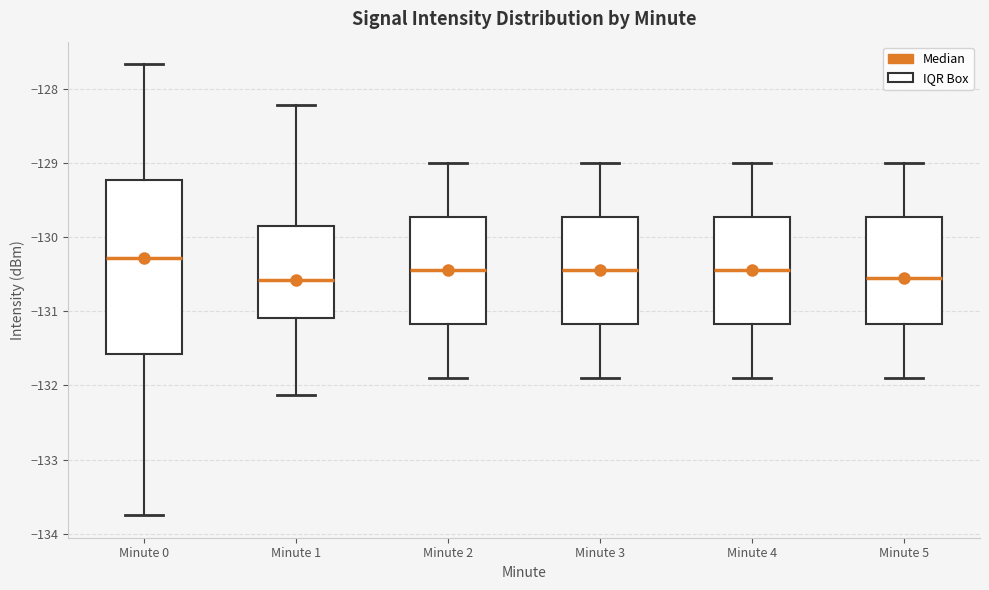

Reading left to right, read every box against the y-axis: the position of its median line, the range the box covers, and the ends of its whiskers. The values are not printed on the chart, so give them approximately, as read against the axis.

Minute 0: median -130.3, box -131.6 to -129.2, whiskers -133.7 to -127.7
Minute 1: median -130.6, box -131.1 to -129.8, whiskers -132.1 to -128.2
Minute 2: median -130.4, box -131.2 to -129.7, whiskers -131.9 to -129.0
Minute 3: median -130.4, box -131.2 to -129.7, whiskers -131.9 to -129.0
Minute 4: median -130.4, box -131.2 to -129.7, whiskers -131.9 to -129.0
Minute 5: median -130.5, box -131.2 to -129.7, whiskers -131.9 to -129.0